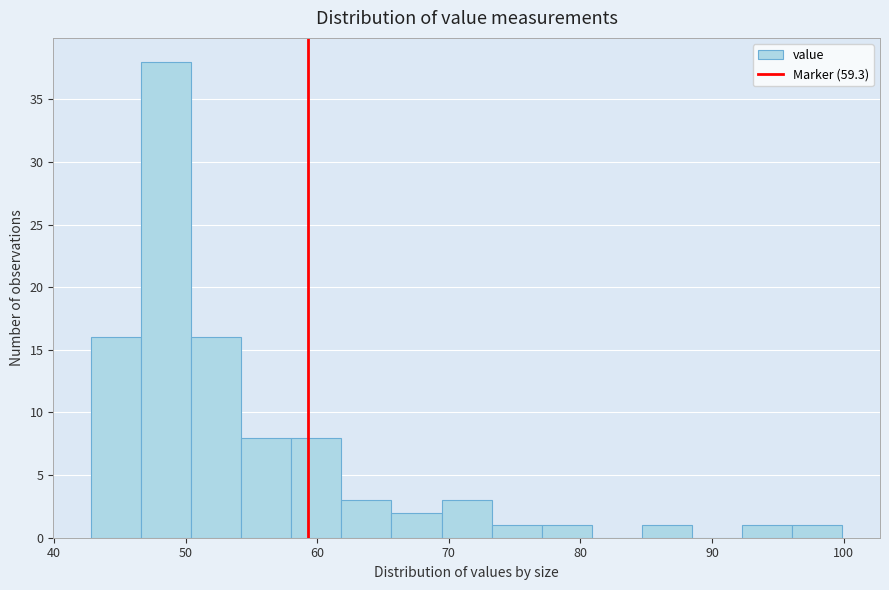

Read against the x-axis, roughly where is the centre of the tallest bar?

49